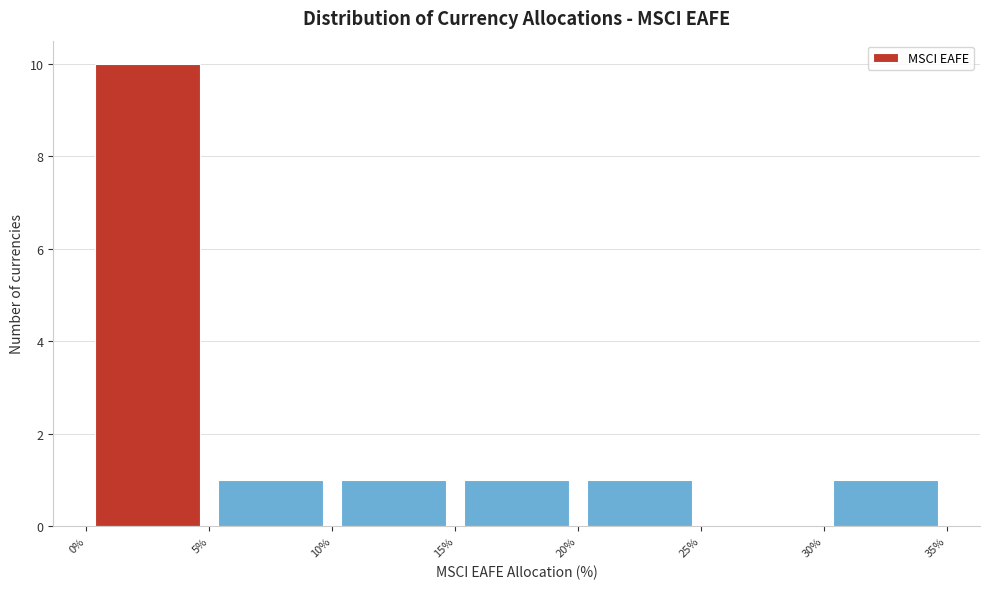

Reading left to right, transcribe this chart: for each bar, give the range it covers on the x-axis and its height. The values are not printed on the chart, so give them approximately, as read against the axis.

0% to 5%: 10
5% to 10%: 1
10% to 15%: 1
15% to 20%: 1
20% to 25%: 1
25% to 30%: 0
30% to 35%: 1